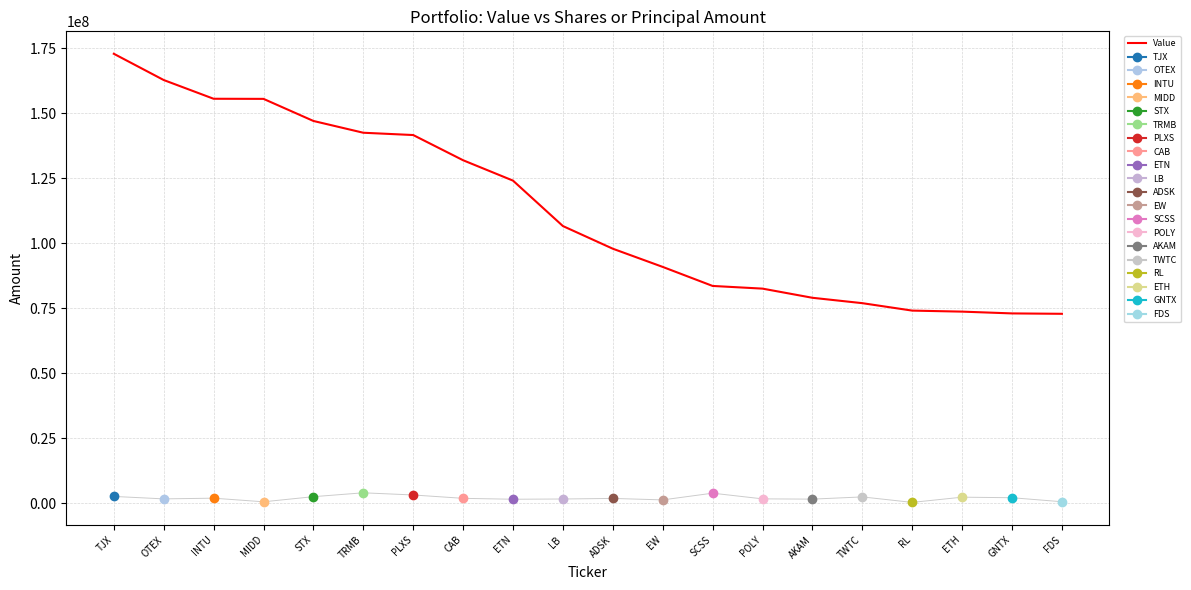

True or false: the data shows 114275702 at SCSS.

False